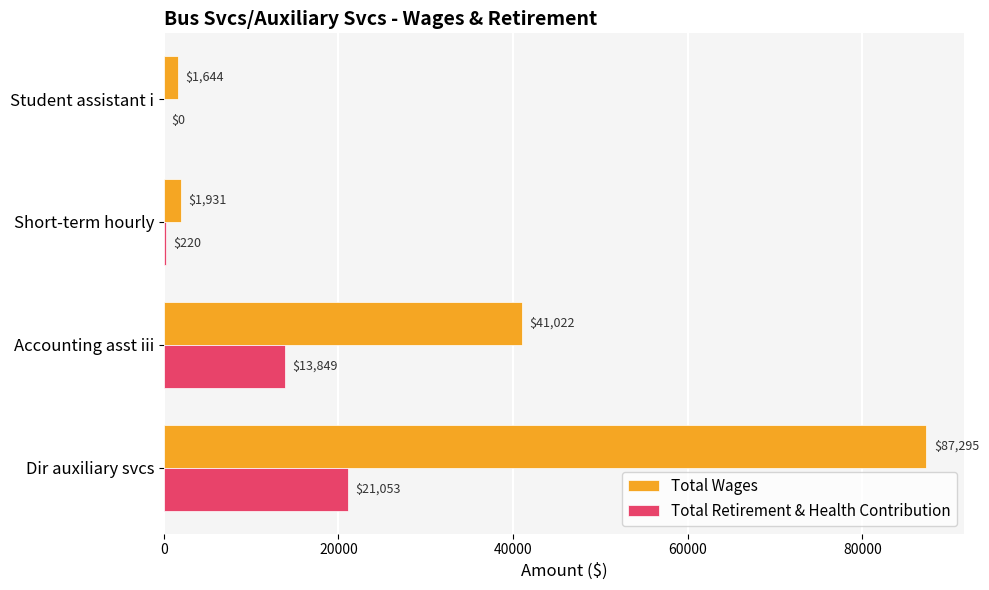

Which series has the largest total across all categories?

Total Wages